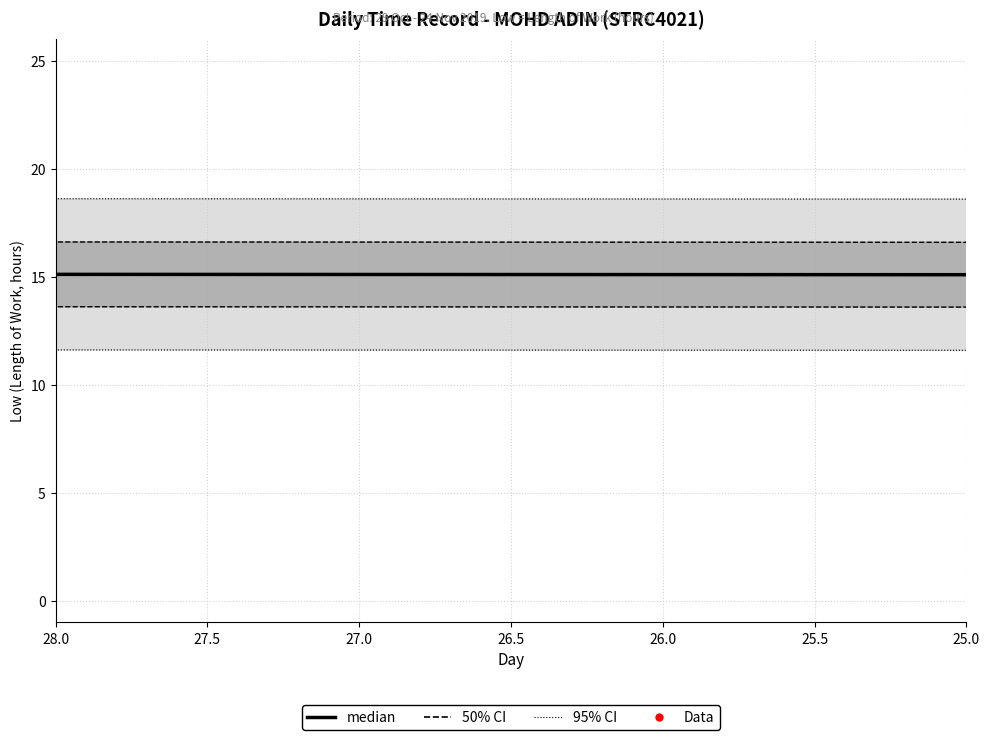

Which series contains the highest Y value?

Data